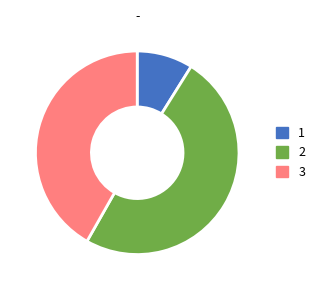

Between 3 and 1, which is larger?

3